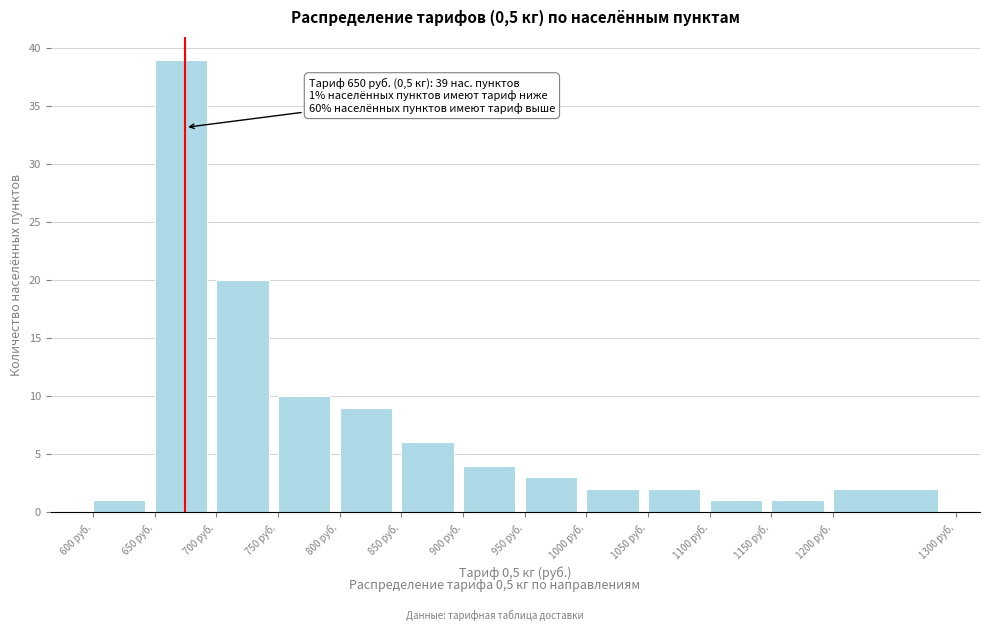

Which range on the x-axis has the tallest bar?

650 to 700